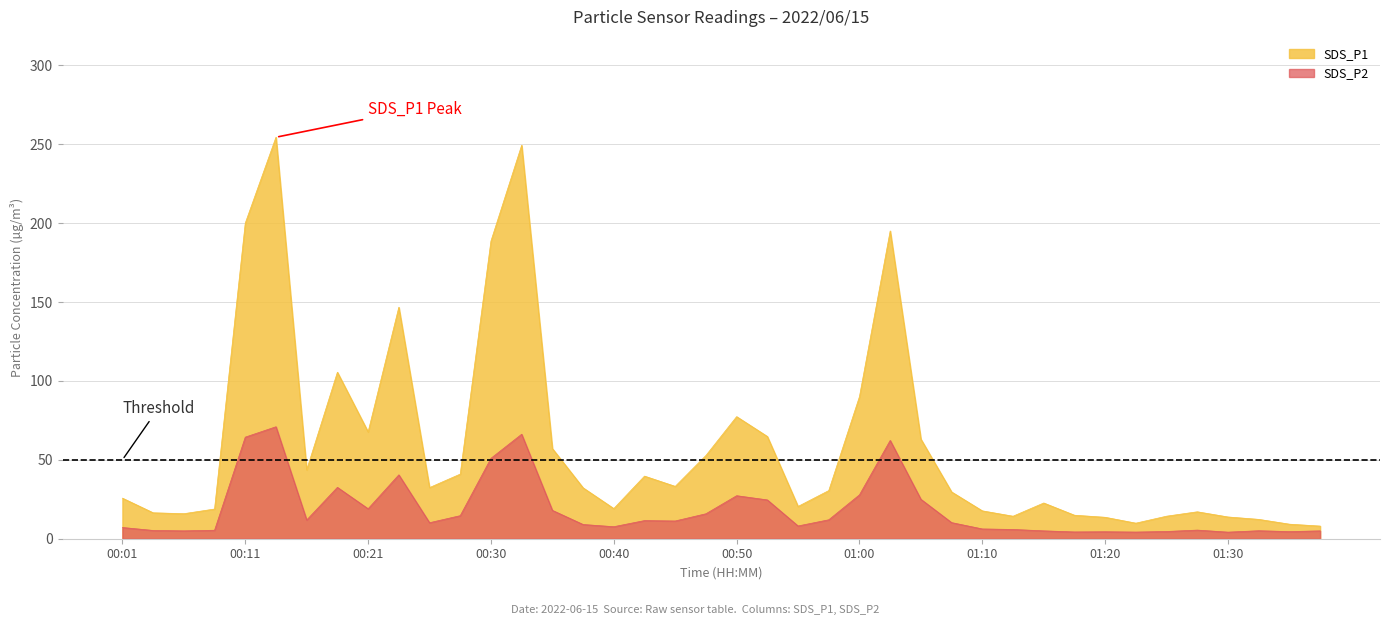

True or false: SDS_P2 and SDS_P1 intersect in this chart.

False